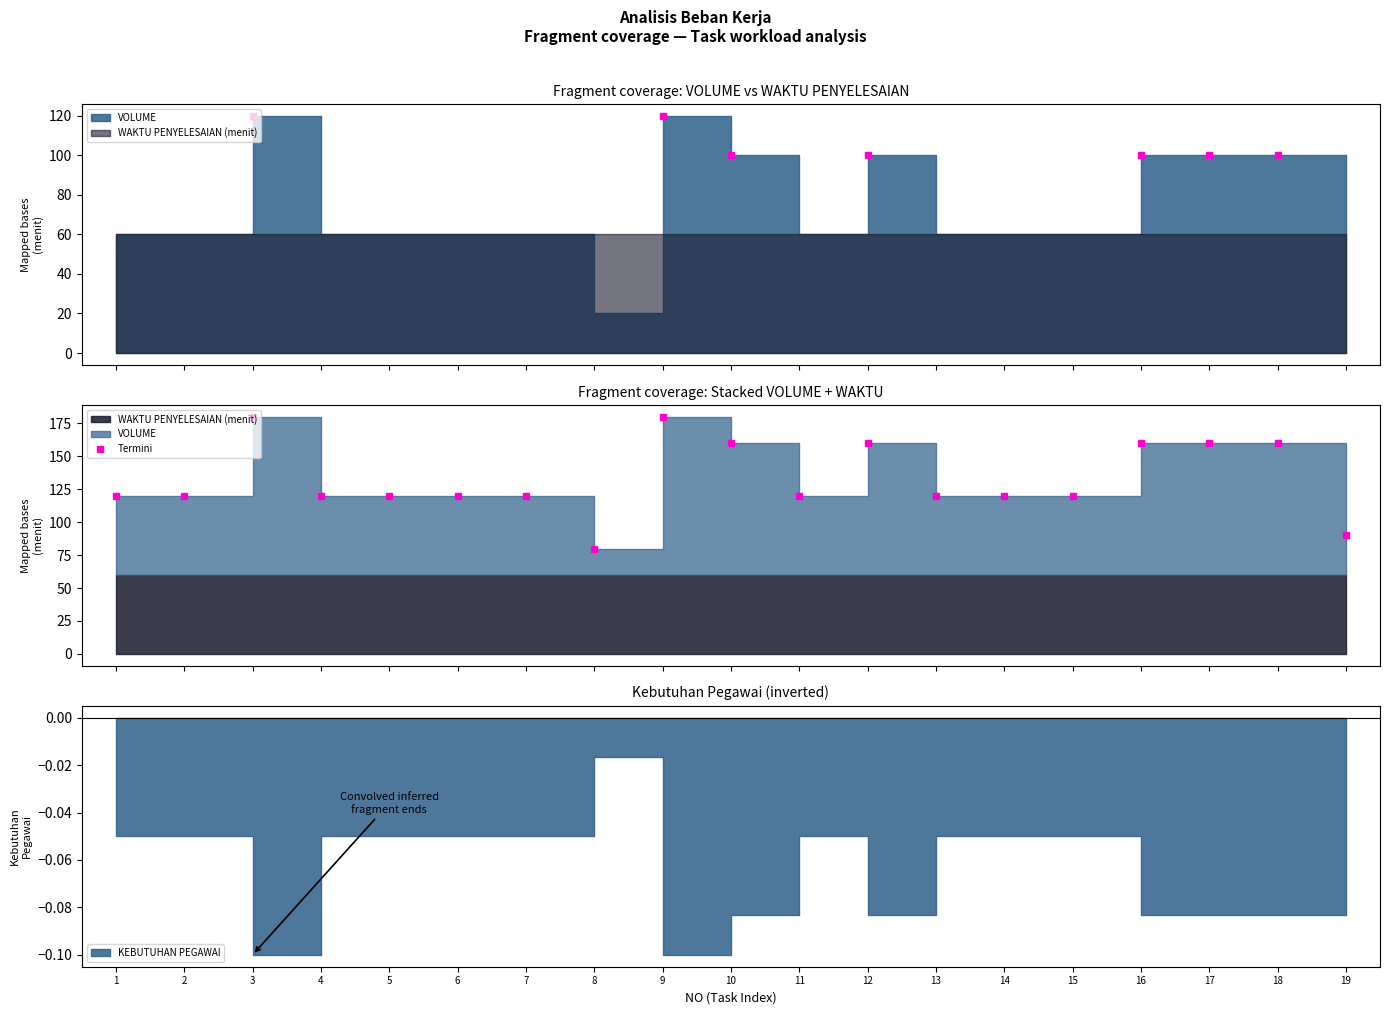

At how many categories does at least one series exceed 86?

7